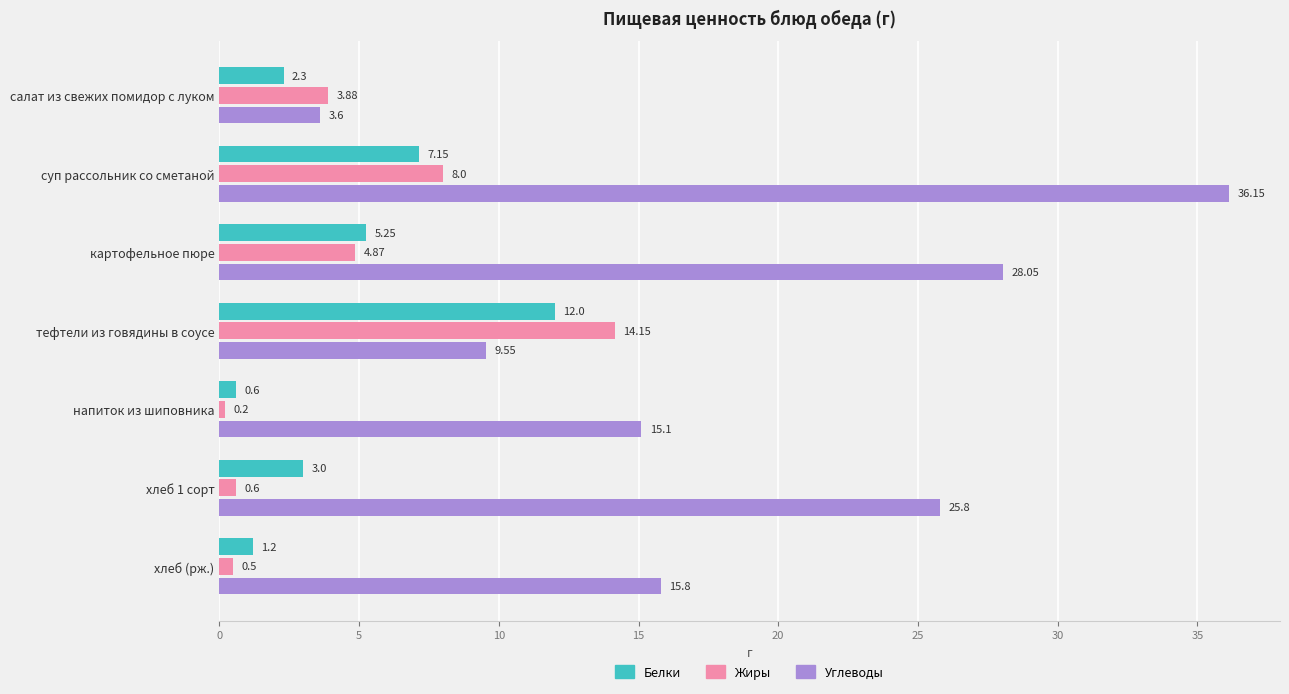

At which category does the chart reach its minimum across all series?

напиток из шиповника